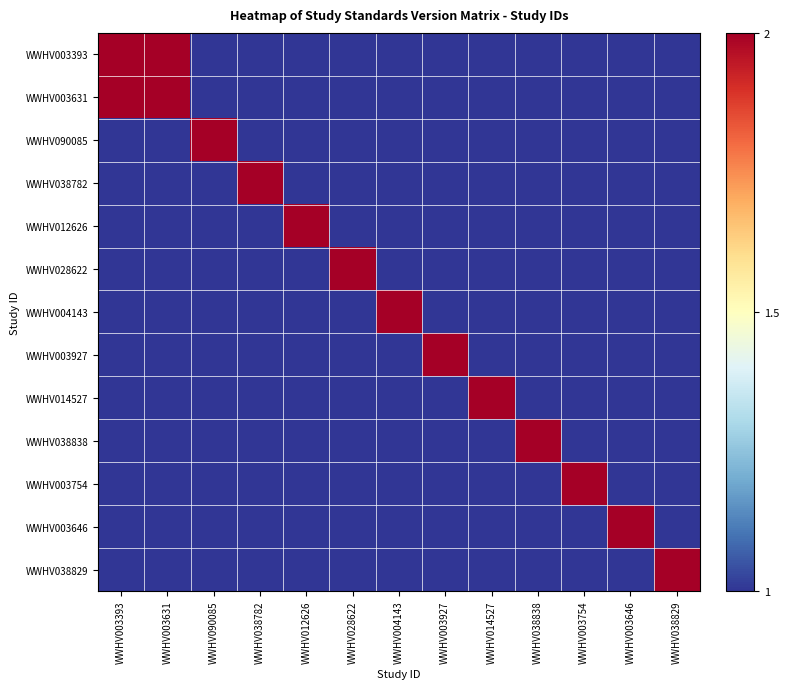

At WWHV003393, list the series in order from largest to smallest.

WWHV003393, WWHV003631, WWHV090085, WWHV038782, WWHV012626, WWHV028622, WWHV004143, WWHV003927, WWHV014527, WWHV038838, WWHV003754, WWHV003646, WWHV038829